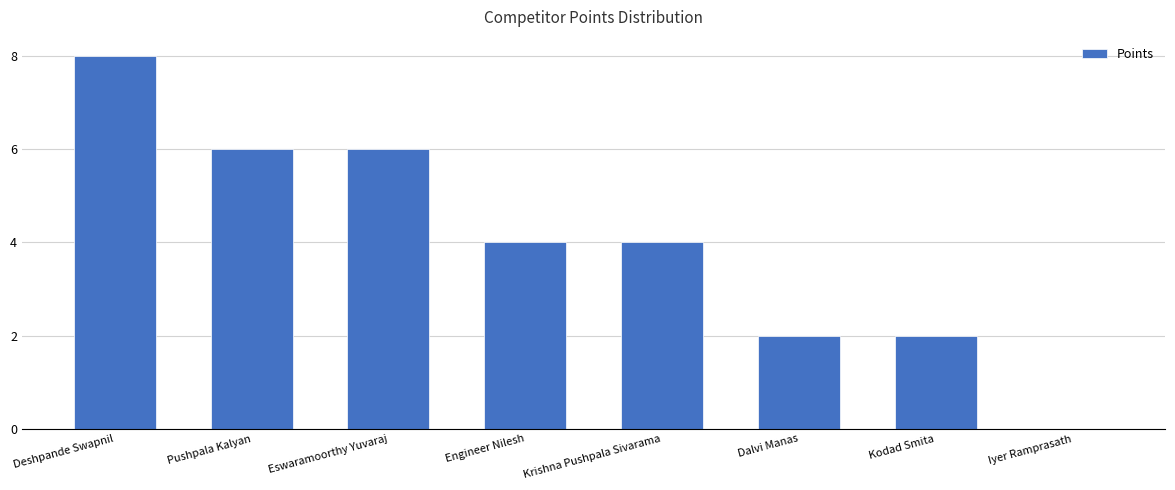

What is the change in value from Pushpala Kalyan to Iyer Ramprasath?

-6